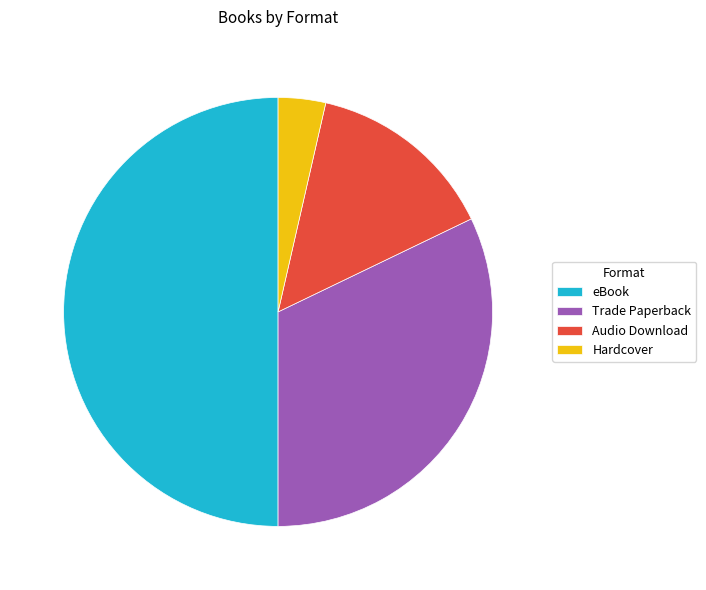

The Trade Paperback slice represents 40% of the pie. True or false?

False